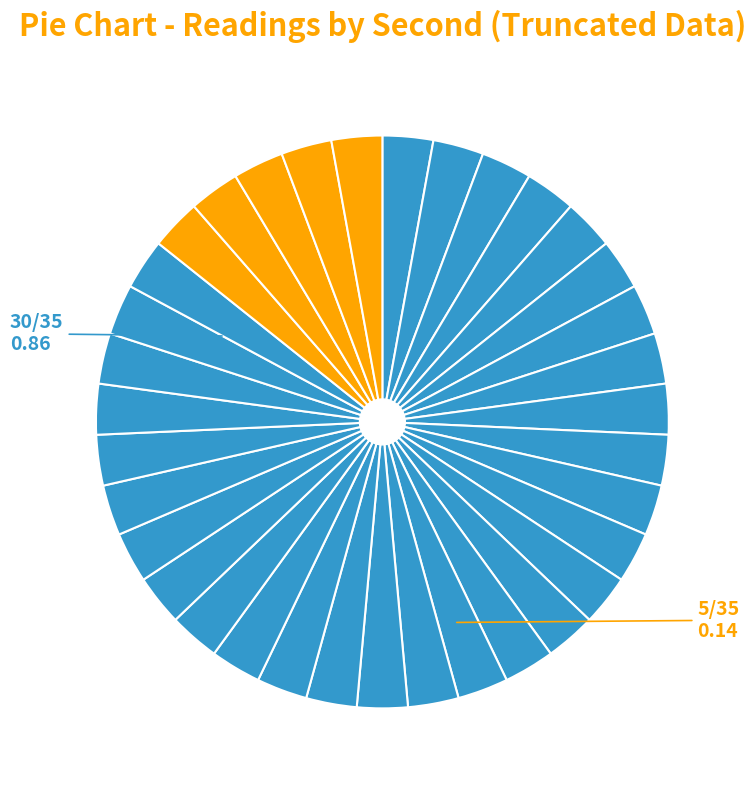

Count the number of slices in the pie.

35